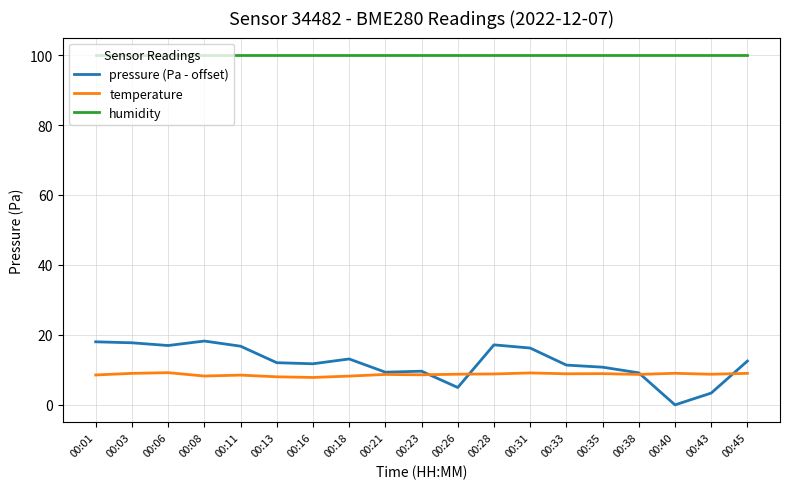

Is the value of humidity at 00:08 greater than the value of temperature at 00:03?

Yes